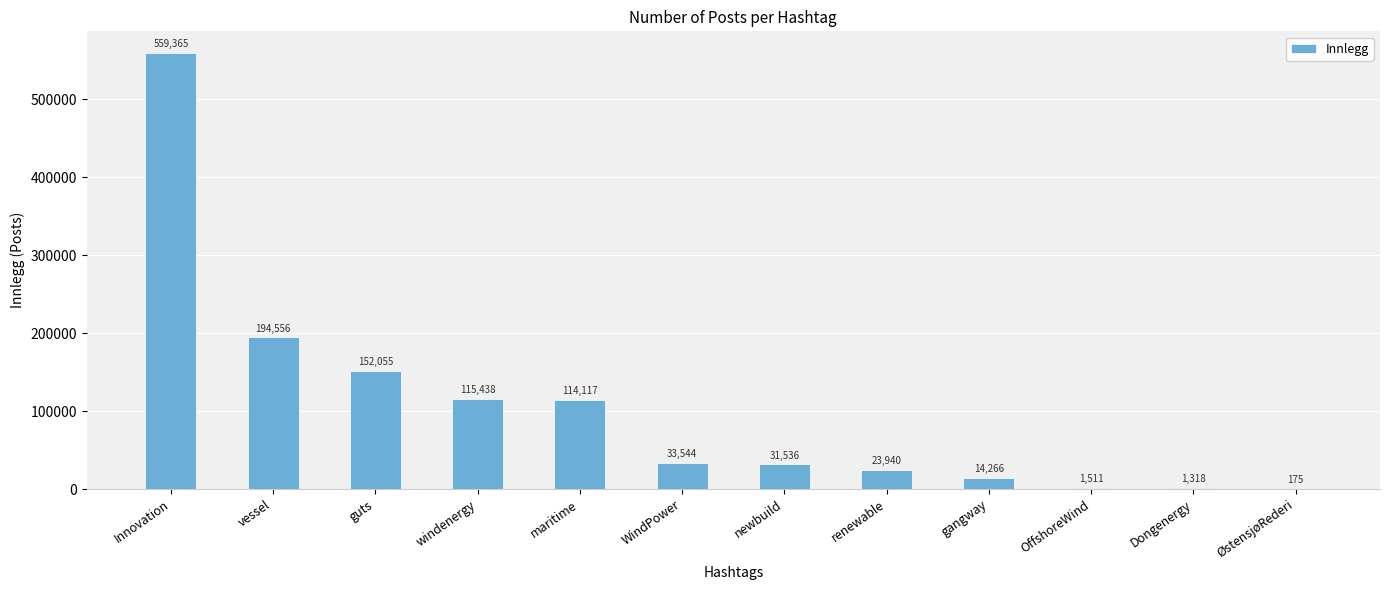

Is it true that the value at newbuild is 13736?

False